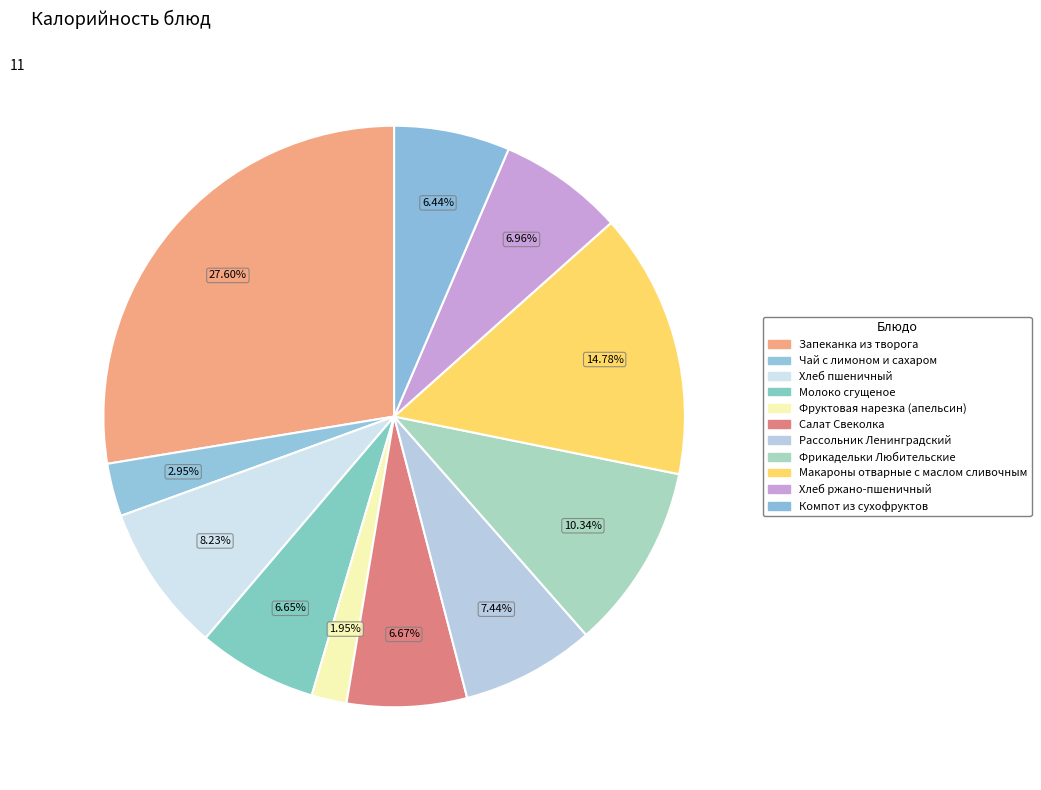

How many slices are in this pie chart?

11